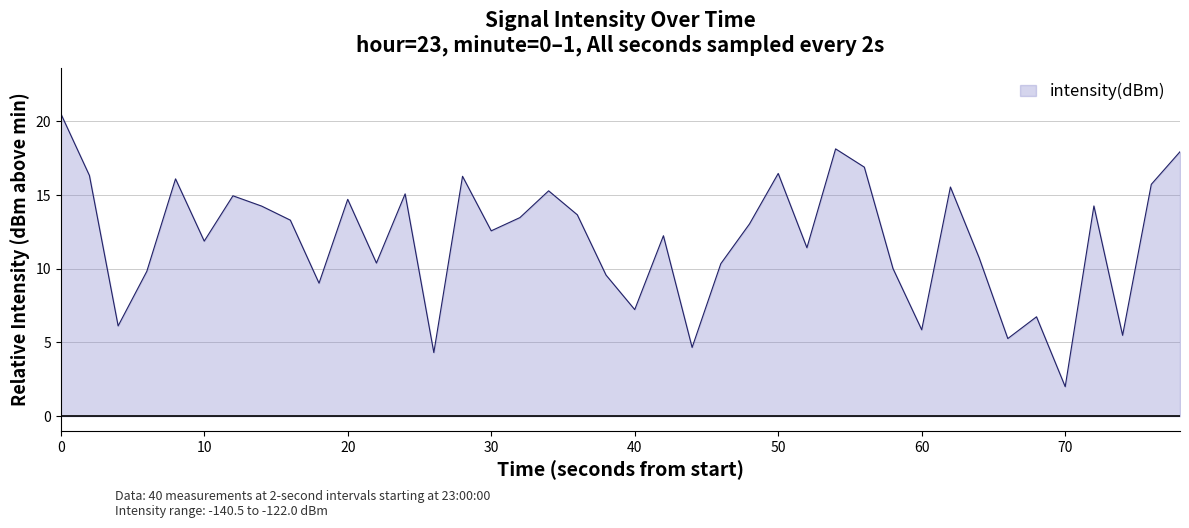

What is the difference between the maximum and minimum values?

18.5